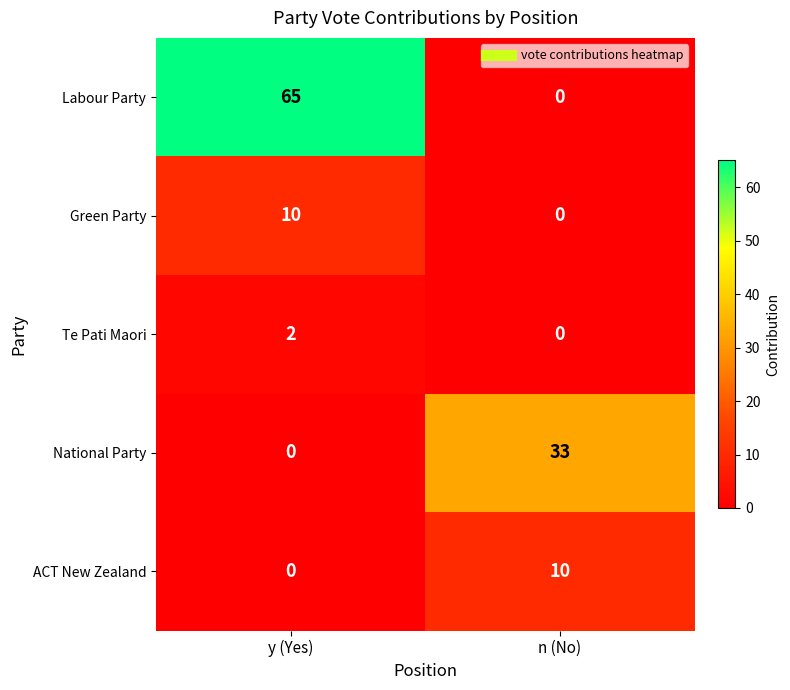

At which category is the sum across all series the highest?

y (Yes)